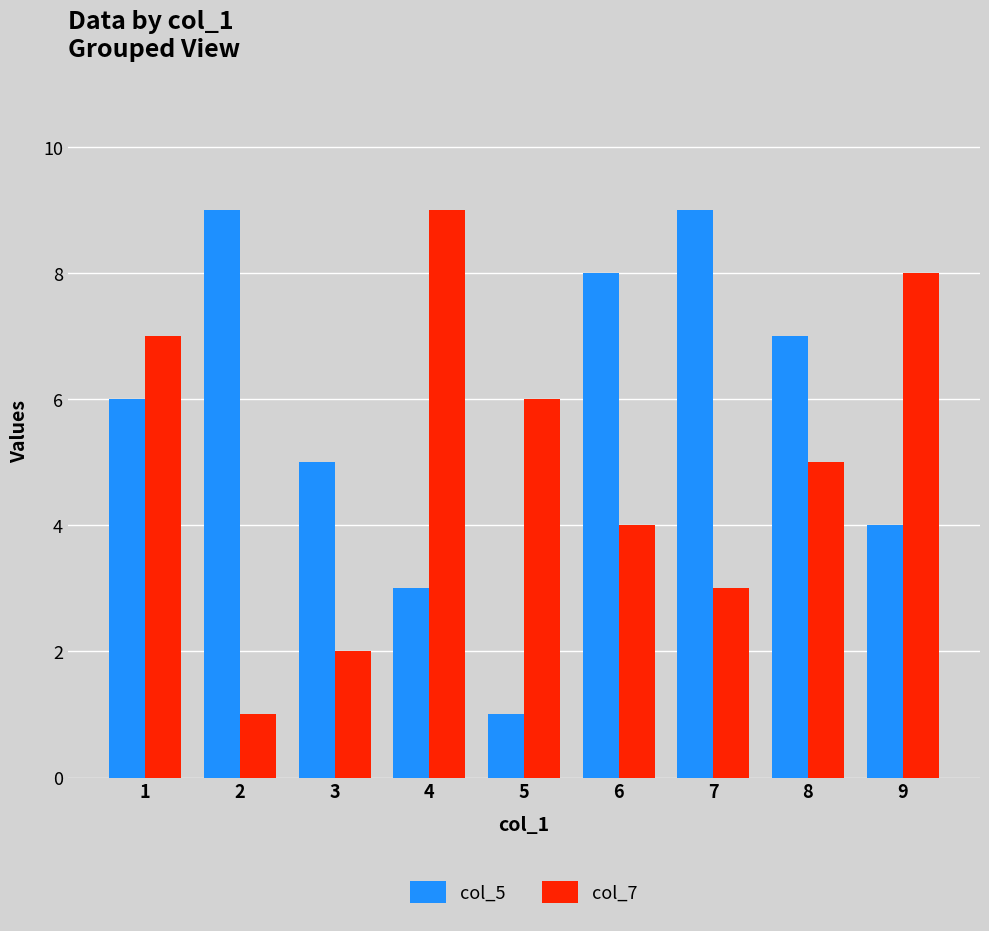

Reading left to right, list all the values displayed in this chart.

col_5: 6	9	5	3	1	8	9	7	4
col_7: 7	1	2	9	6	4	3	5	8